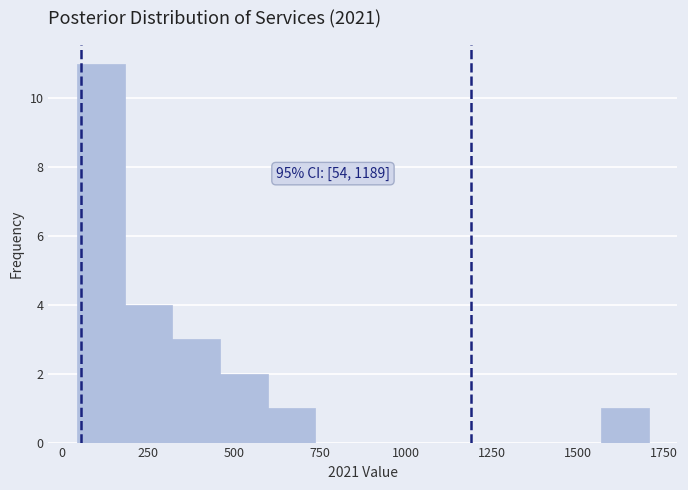

Around what value on the x-axis is the tallest bar? Give the approximate position of its centre, as read against the axis.

100